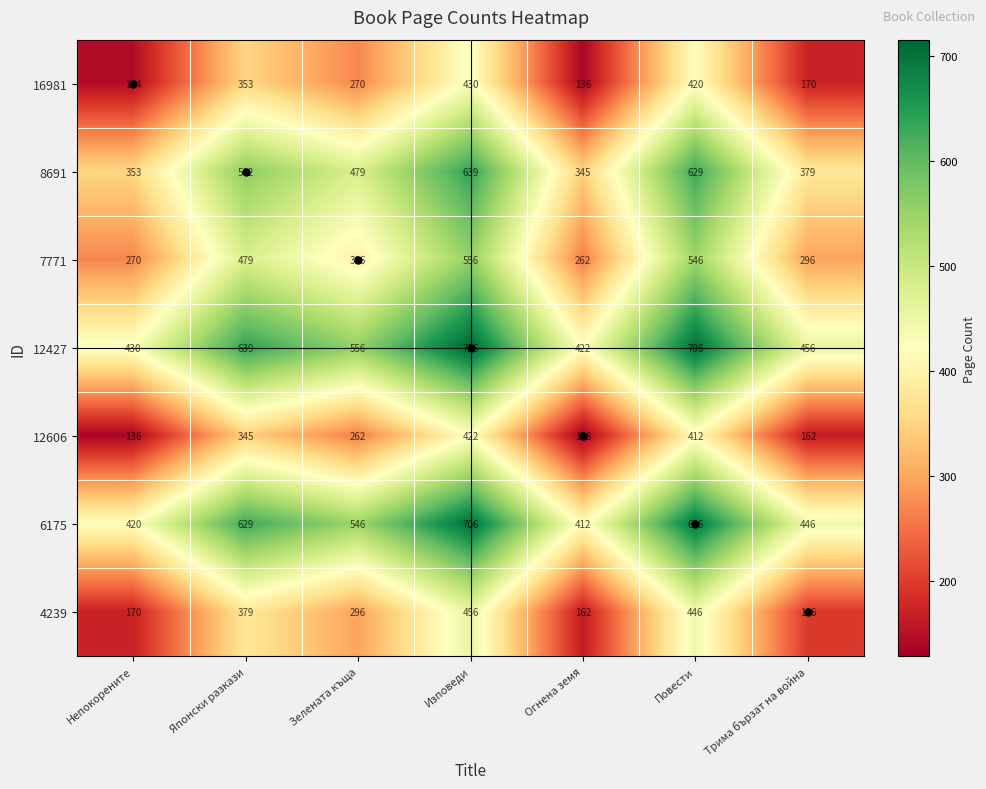

Where does the 4239 series first go above 296?

Японски разкази